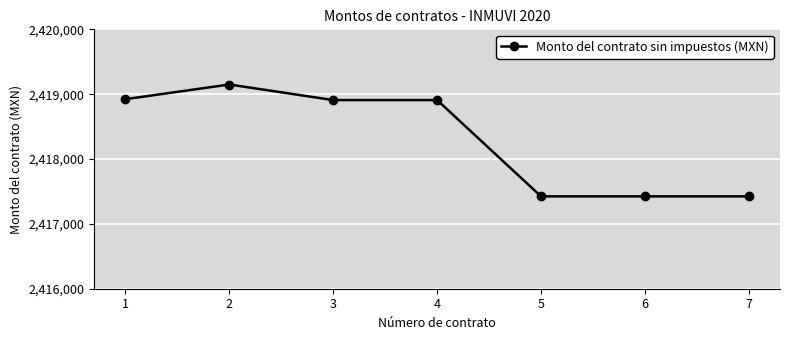

What is the difference between the values at 4 and 6?

1485.0